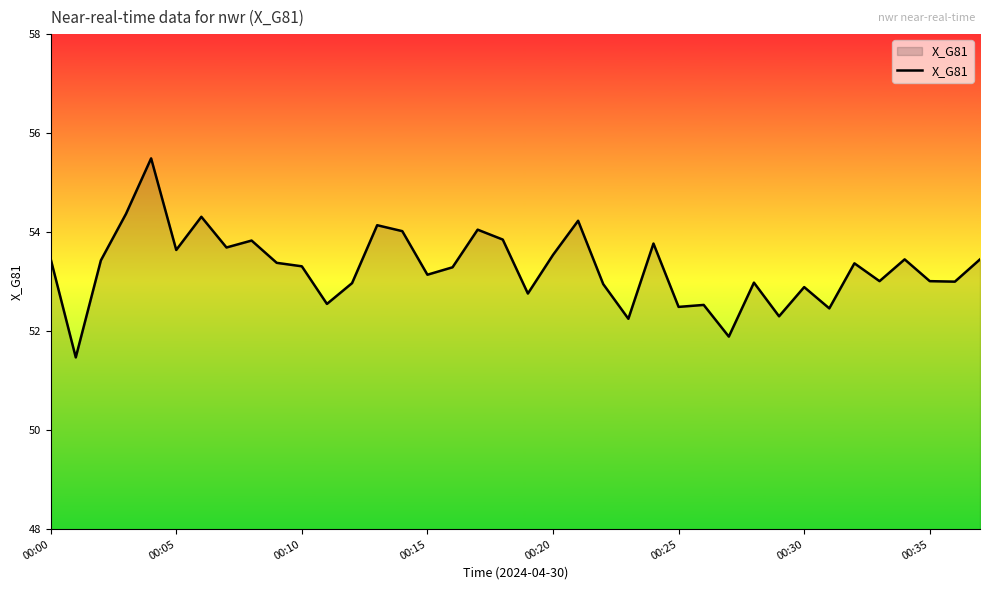

How many lines are shown in the chart?

1